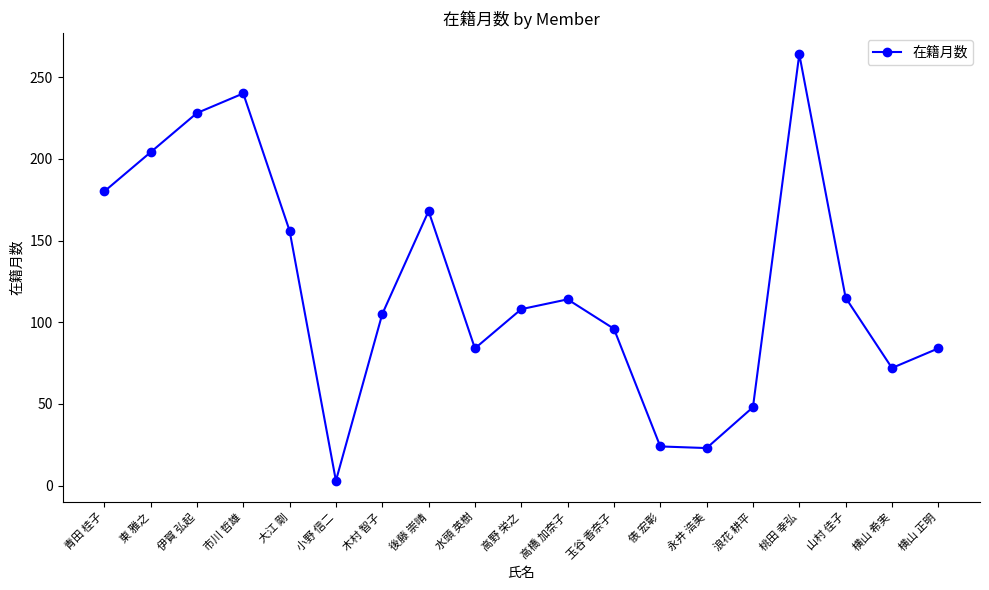

What is the difference between the maximum and minimum values?

261